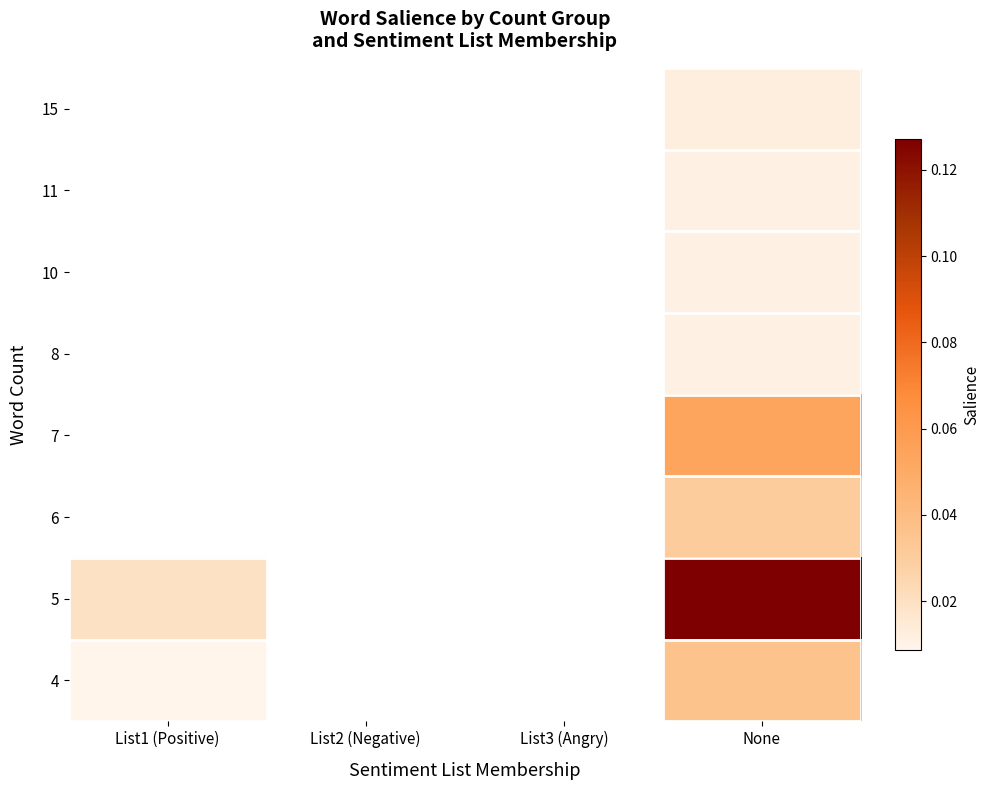

At which category does the chart reach its peak across all series?

None